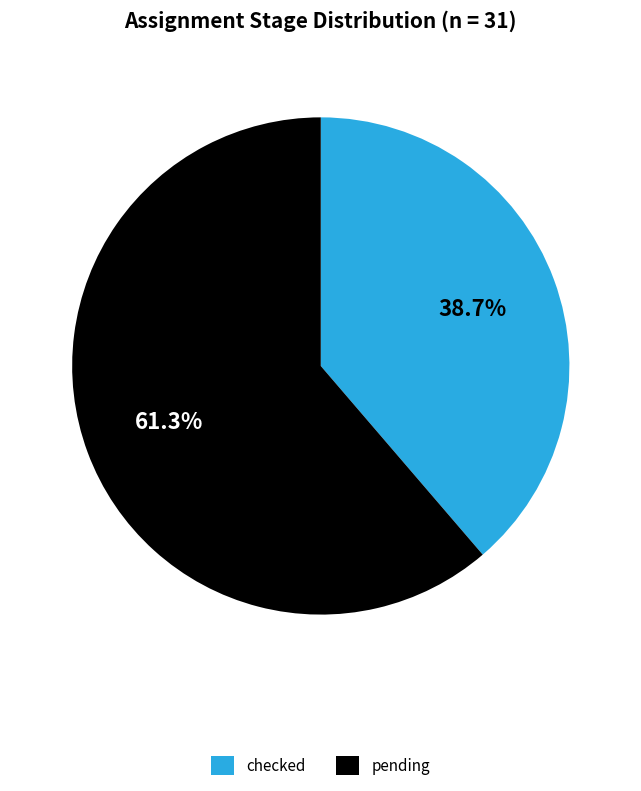

Approximately how many times larger is the value at checked compared to pending?

0.6